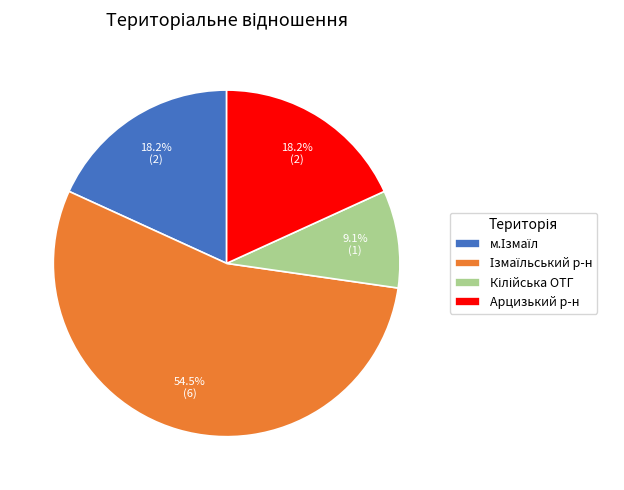

What portion of the pie excludes Арцизький р-н?

81.8%